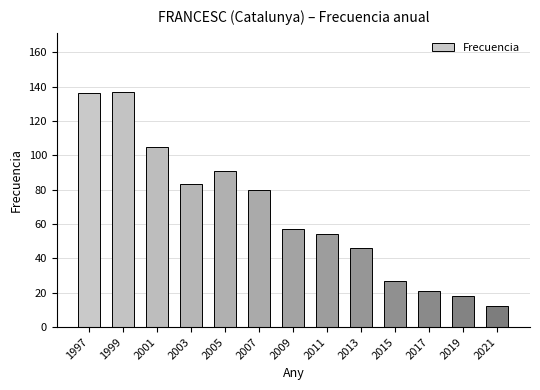

Does the chart contain stacked bars?

No